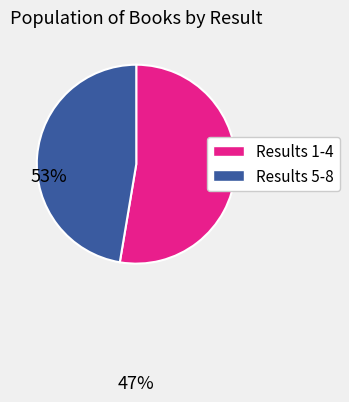

Is there any slice that represents more than half of the pie?

Yes